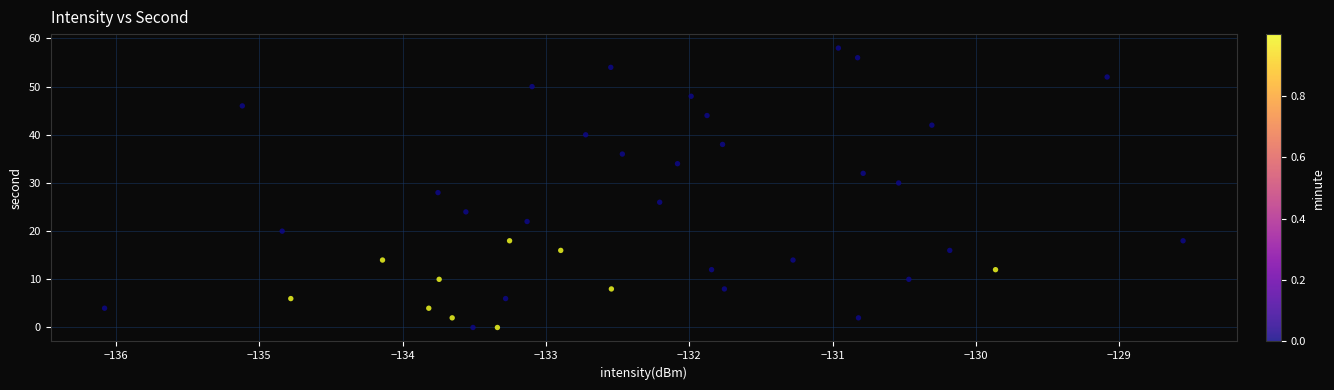

What is the range of Y values (max minus min)?

58